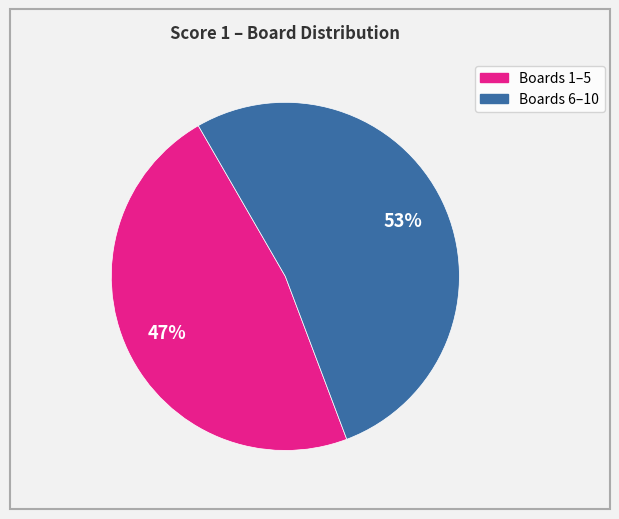

To the nearest percent, what is the average slice percentage?

50%